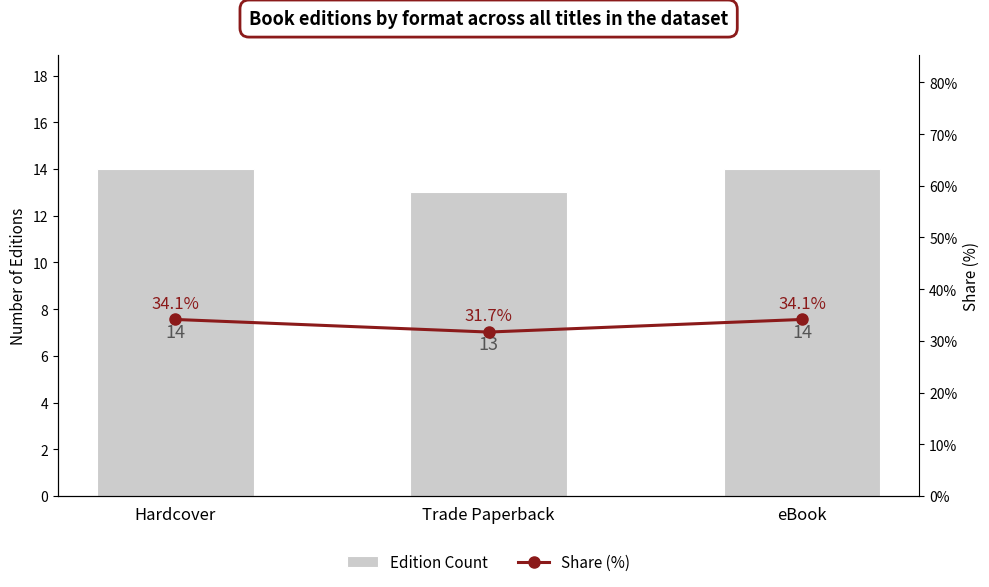

What is the lowest value of the Edition Count series?

13.0